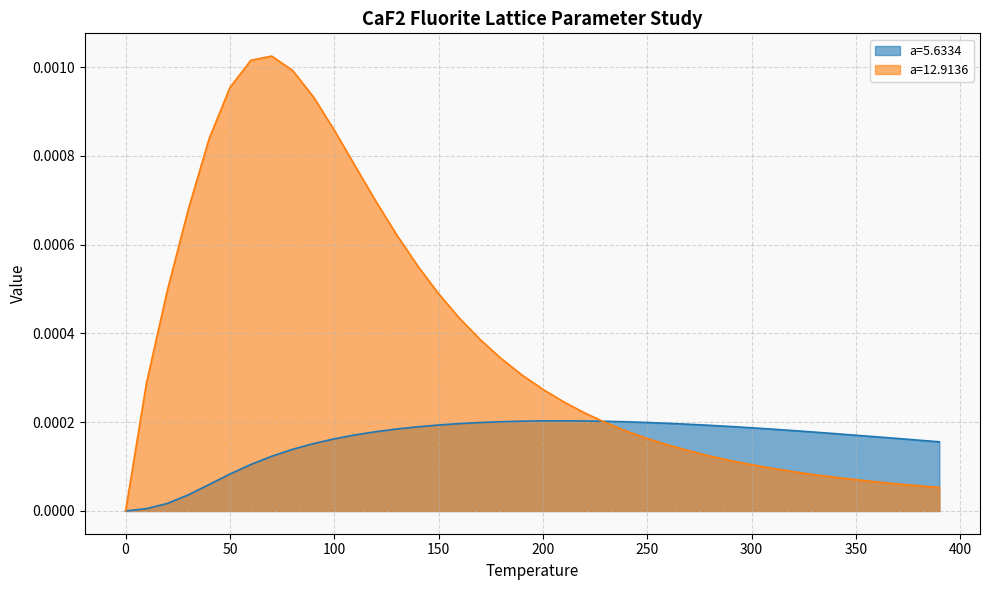

Which series has the largest total across all categories?

a=12.9136